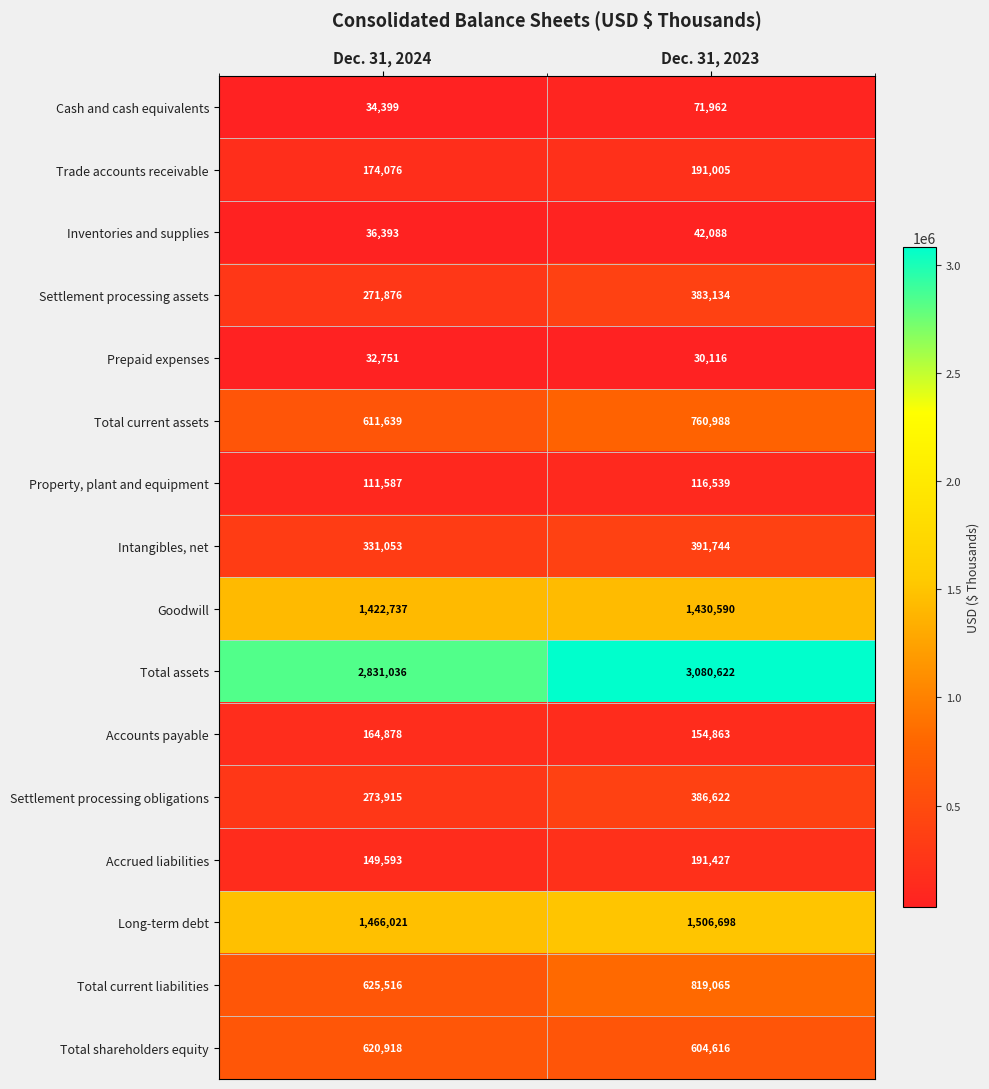

What is the sum of the Total current liabilities values at Dec. 31, 2023 and Dec. 31, 2024?

1444581